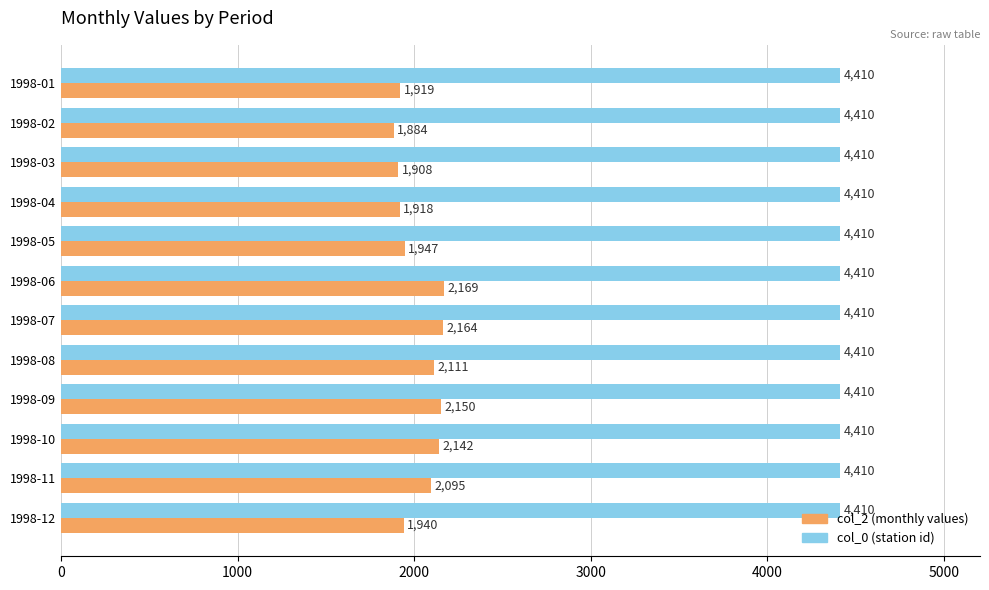

What is the minimum value shown in the chart?

1884